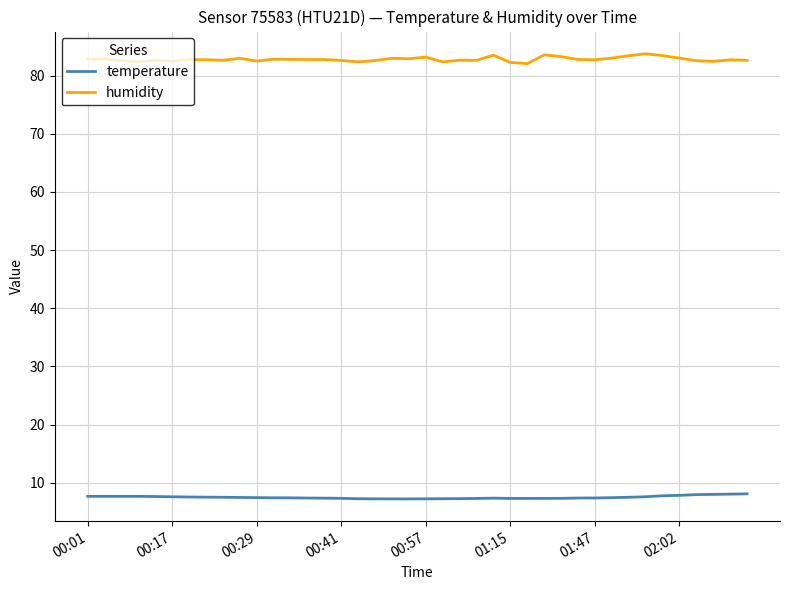

Rank the series by their maximum value, from highest to lowest.

humidity, temperature